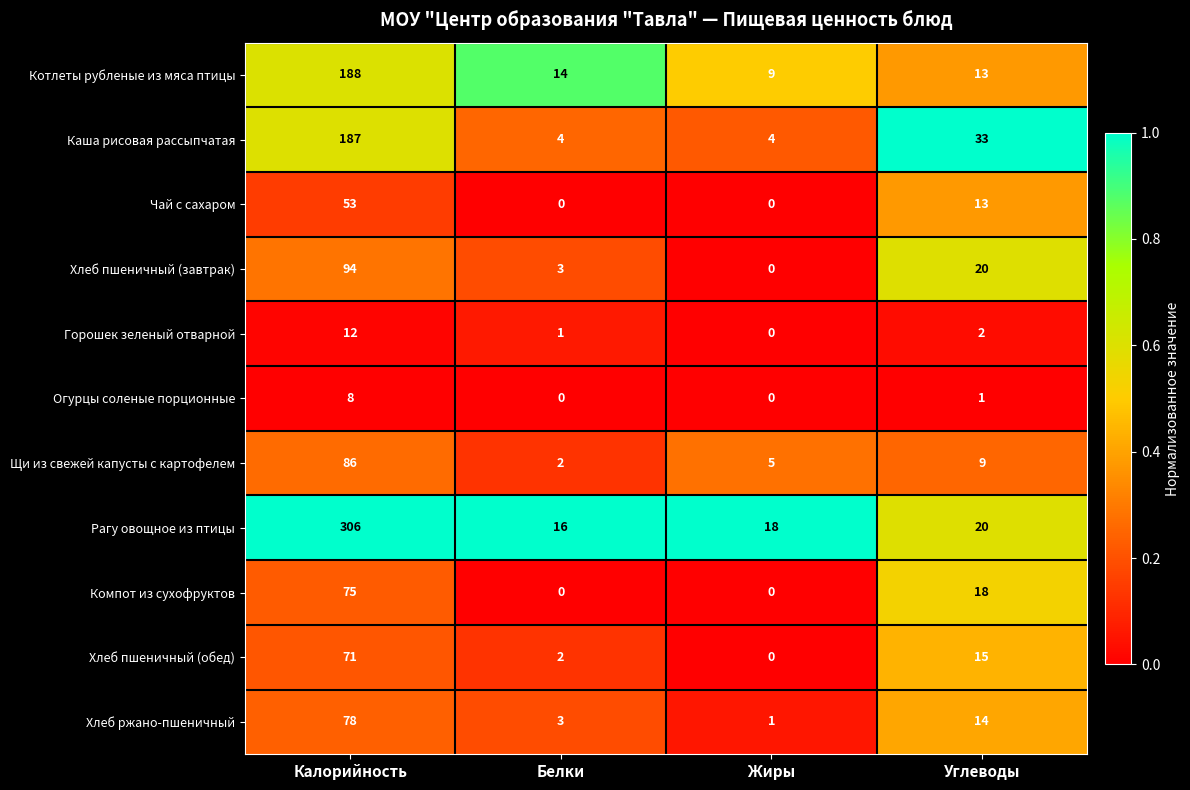

List the series in order of their peak value, highest first.

Рагу овощное из птицы, Котлеты рубленые из мяса птицы, Каша рисовая рассыпчатая, Хлеб пшеничный (завтрак), Щи из свежей капусты с картофелем, Хлеб ржано-пшеничный, Компот из сухофруктов, Хлеб пшеничный (обед), Чай с сахаром, Горошек зеленый отварной, Огурцы соленые порционные